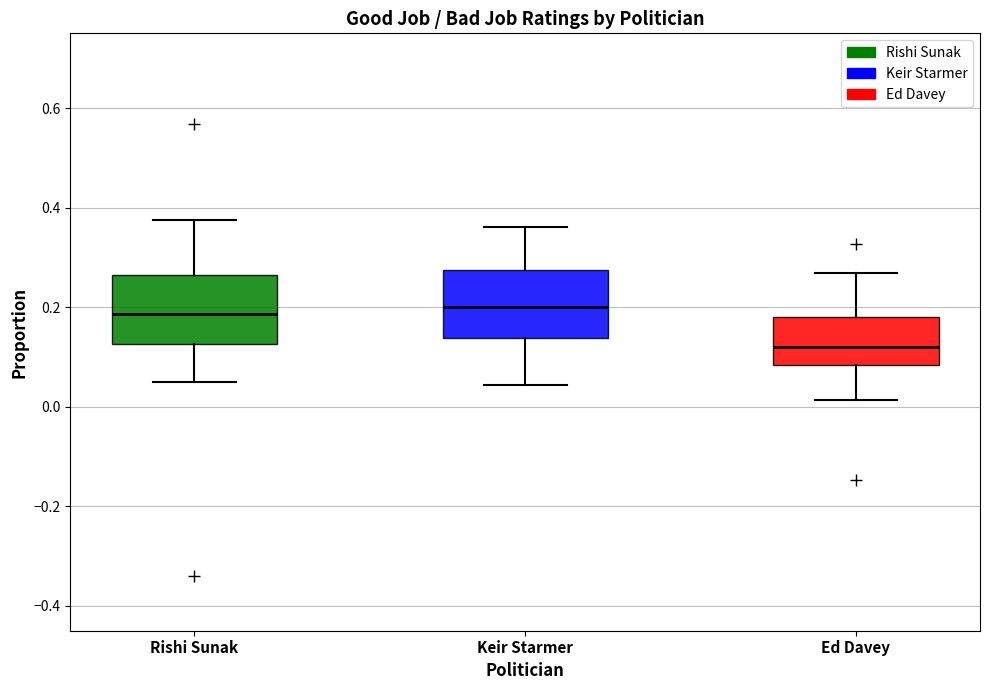

Where does the median line of the box for Keir Starmer sit on the y-axis? The values are not printed on the chart, so give them approximately, as read against the axis.

0.20